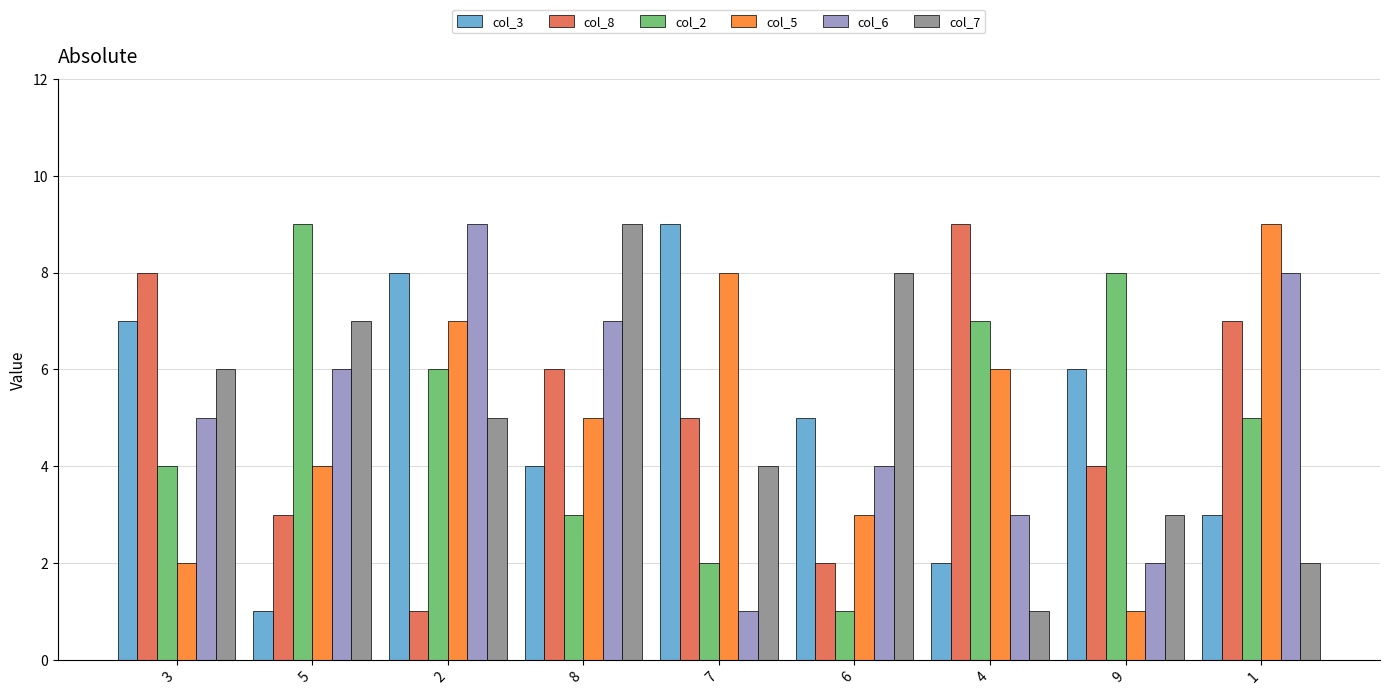

What is the maximum value shown in the chart?

9